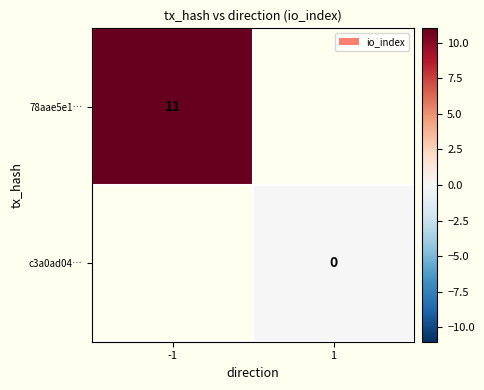

Is the value of 78aae5e1… at -1 greater than the value of c3a0ad04… at 1?

Yes